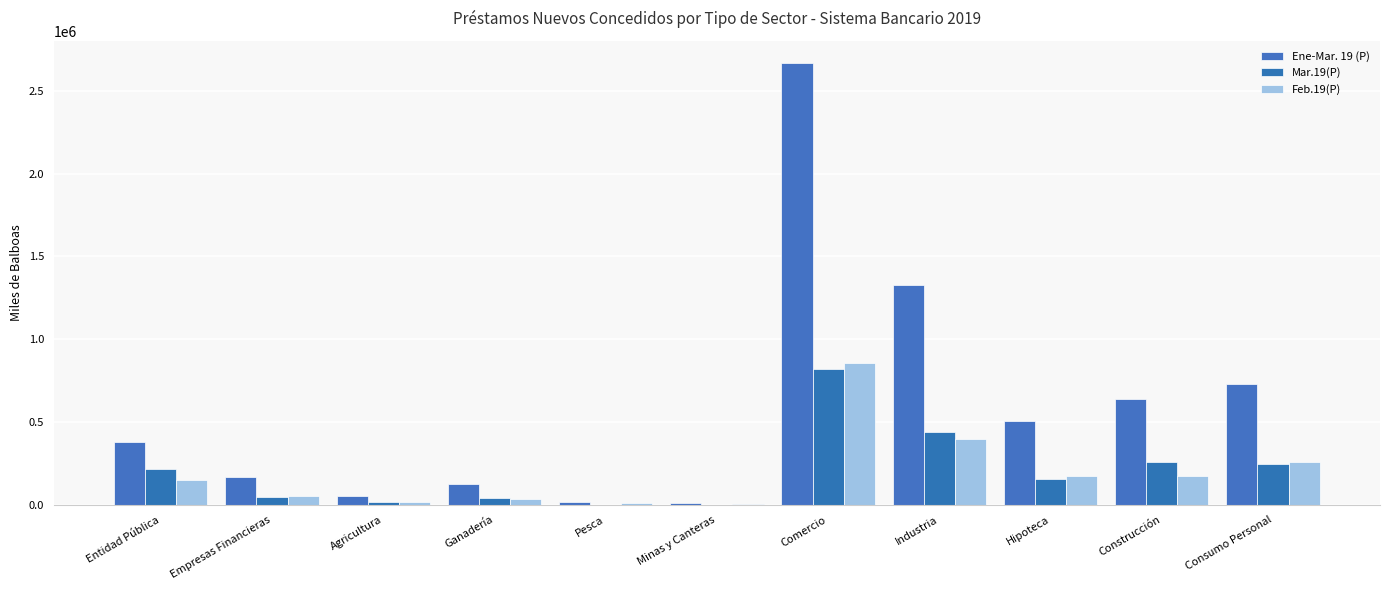

What is the spread (max minus min) of values at Industria?

930459.6